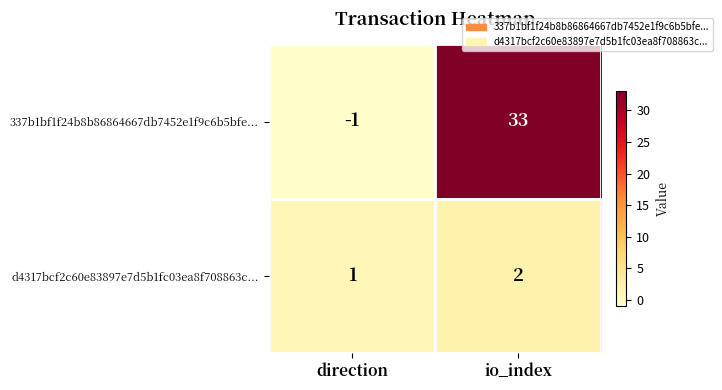

At which category does the chart reach its peak across all series?

io_index